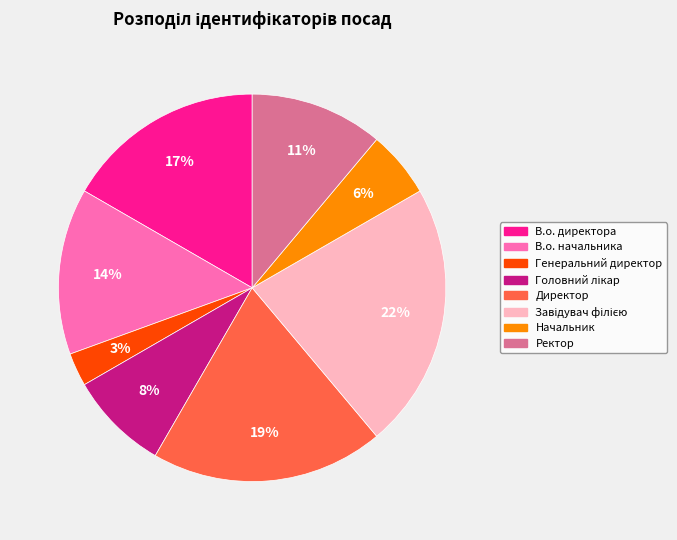

To the nearest percent, what is the difference between the Генеральний директор and В.о. начальника slice percentages?

11%